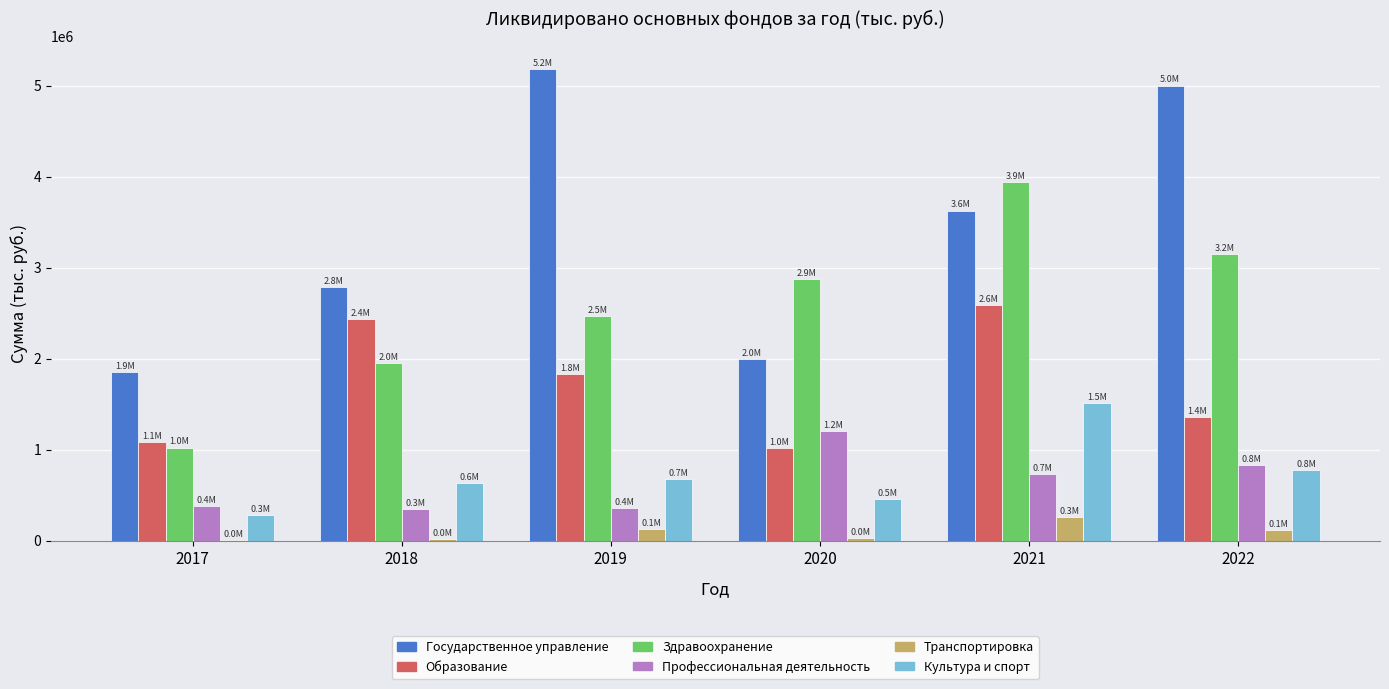

At which category is the sum across all series the highest?

2021